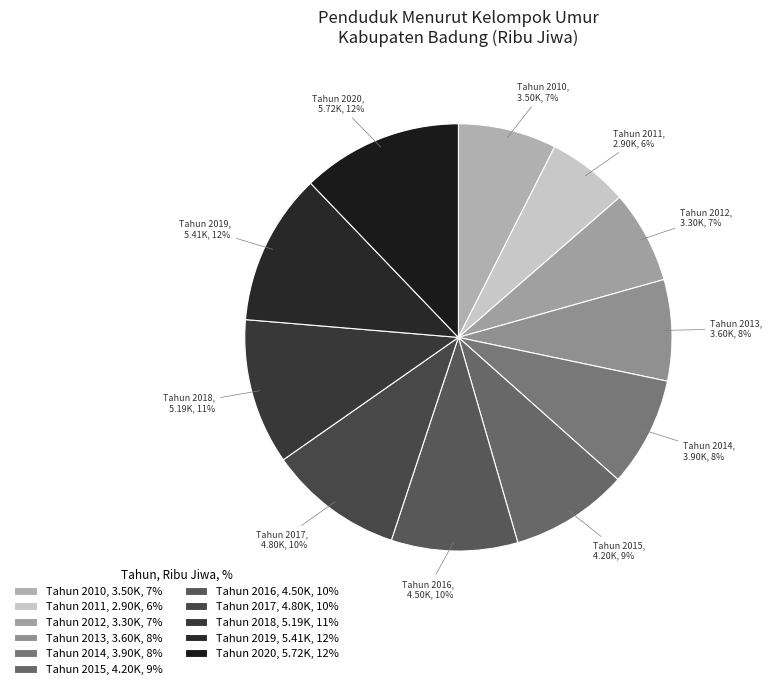

The Tahun 2019 slice represents 25% of the pie. True or false?

False